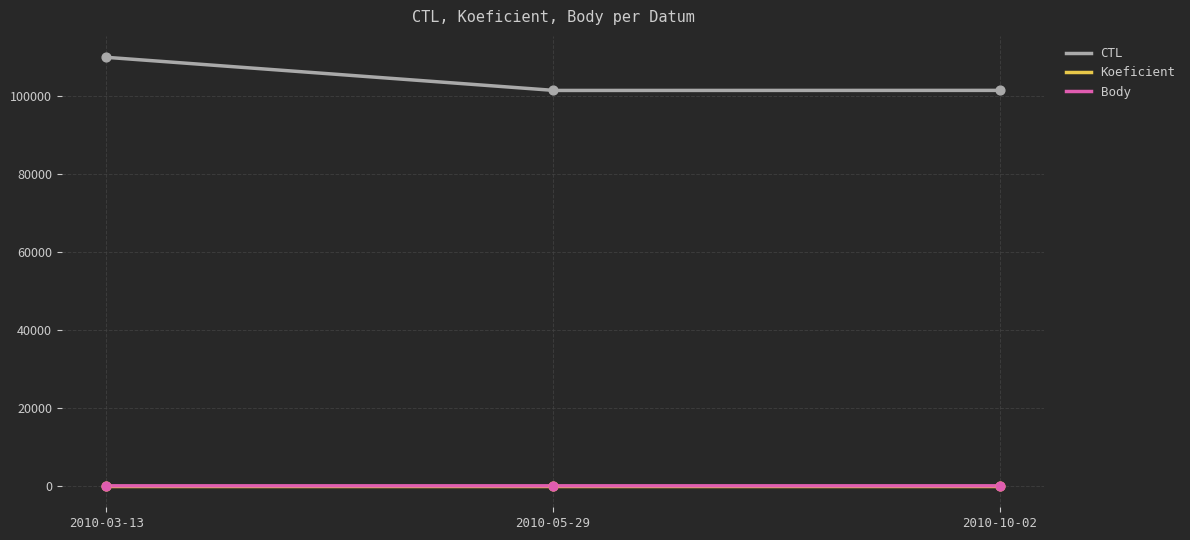

Which series has the largest Y range (max minus min)?

CTL